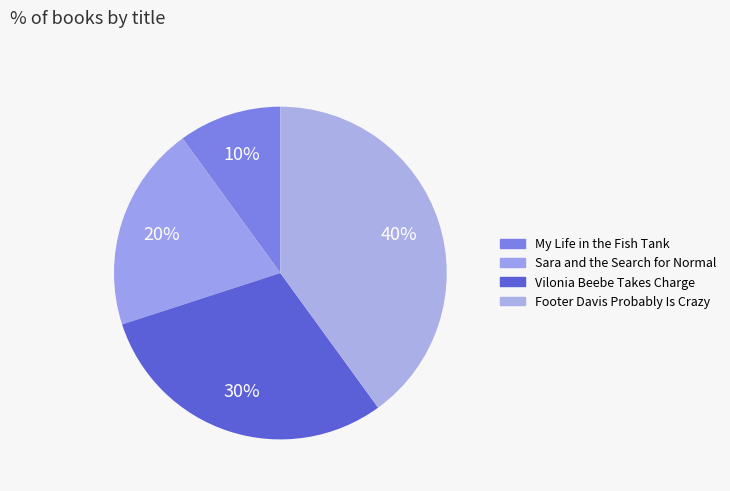

How many slices are in this pie chart?

4